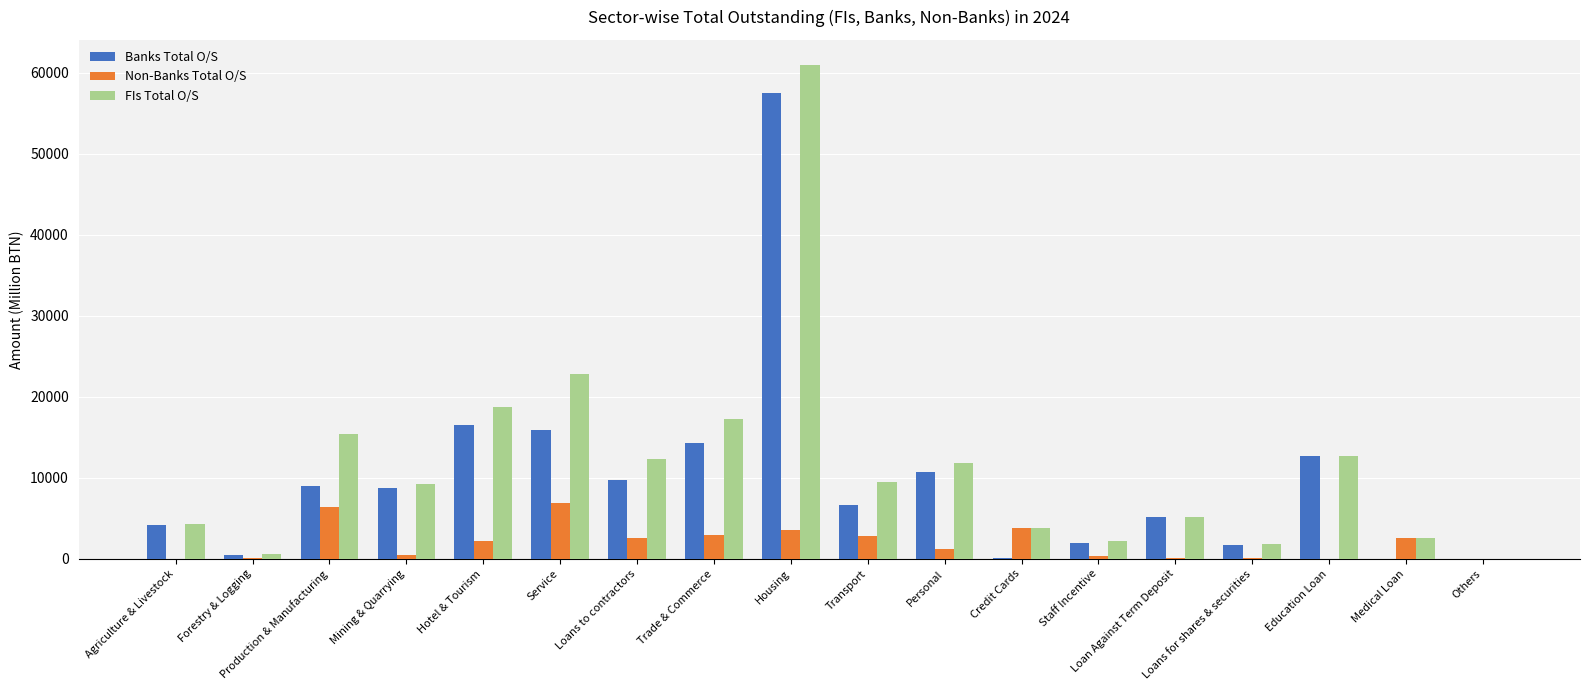

What is the maximum value shown in the chart?

61010.6